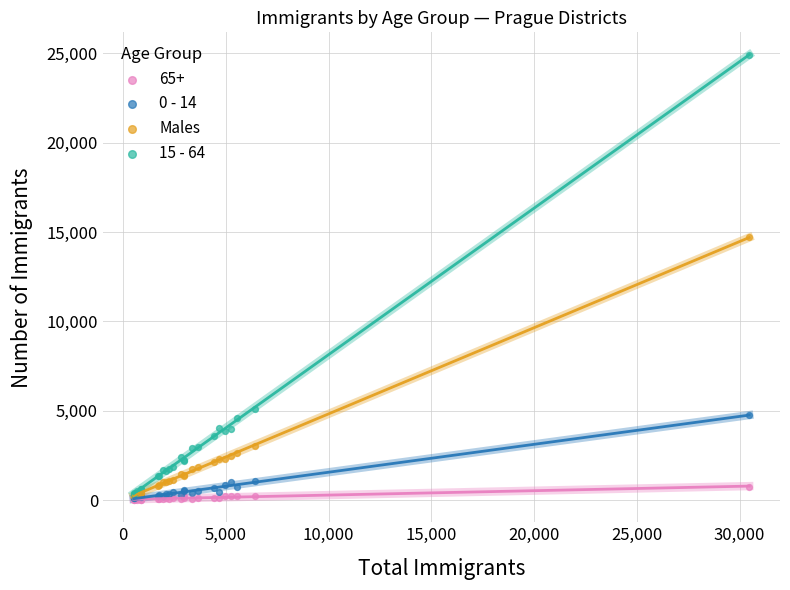

In the Males series, what Y value is closest to 7470?

3025